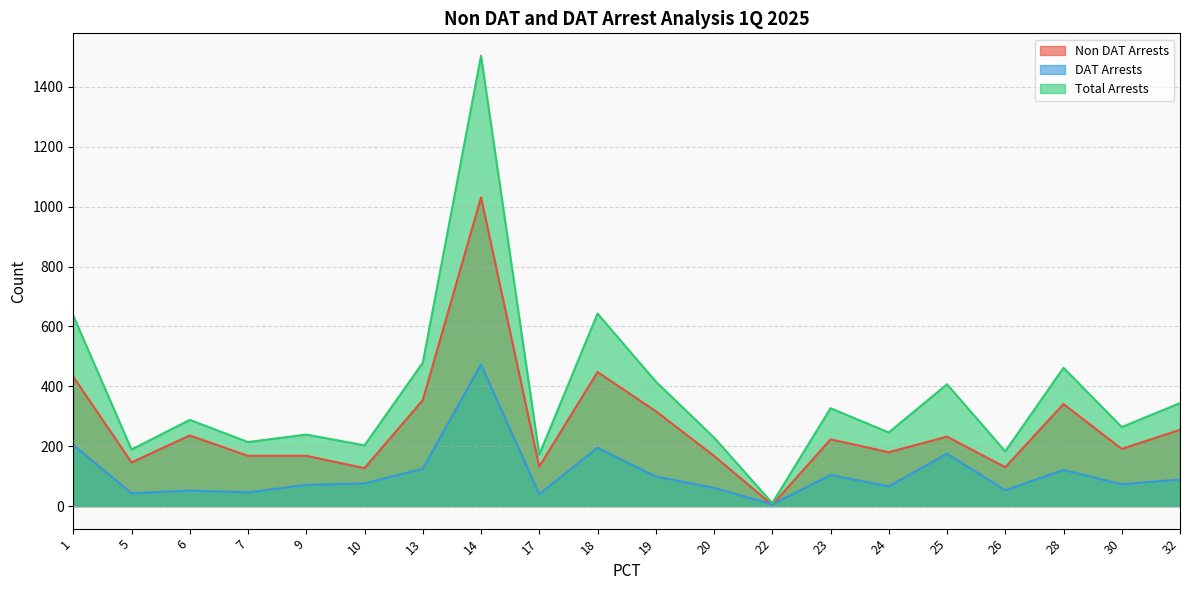

What is the difference between the DAT Arrests values at 5 and 14?

430